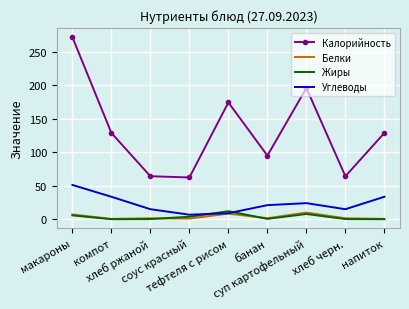

Is it true that Углеводы equals 21.3 at напиток?

False